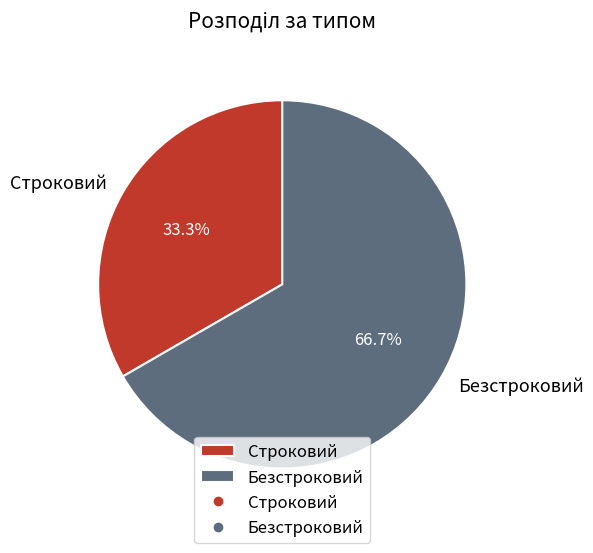

Does Безстроковий represent more than half of the total?

Yes